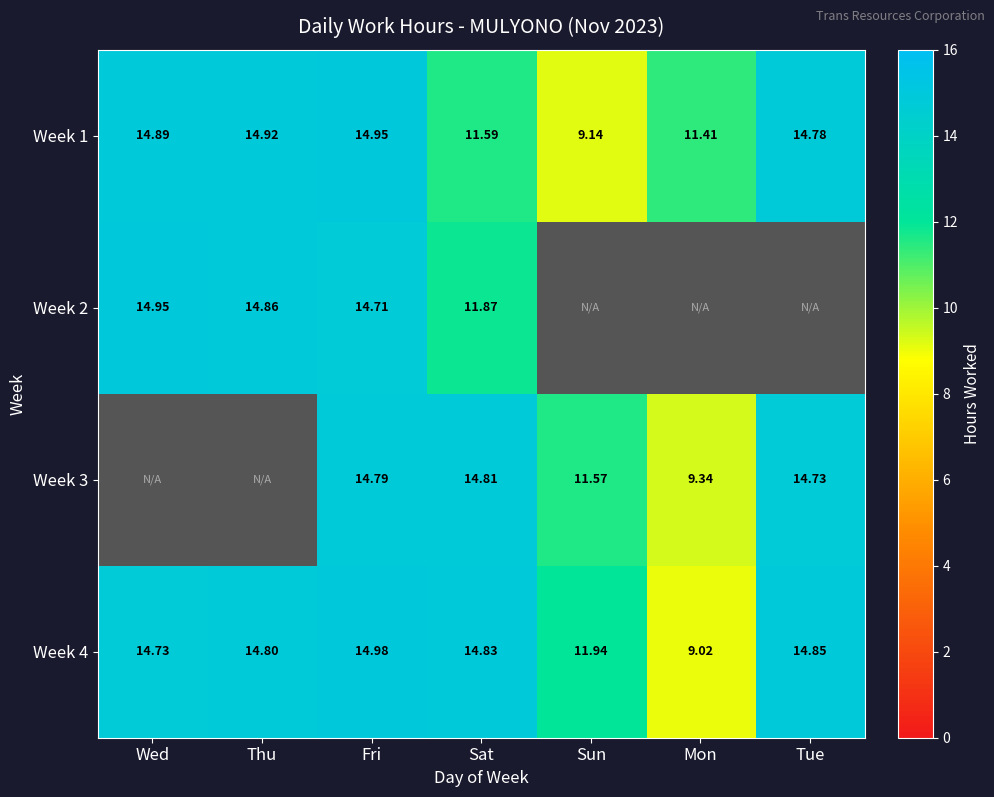

Is the value of Week 3 at Tue greater than the value of Week 4 at Tue?

No